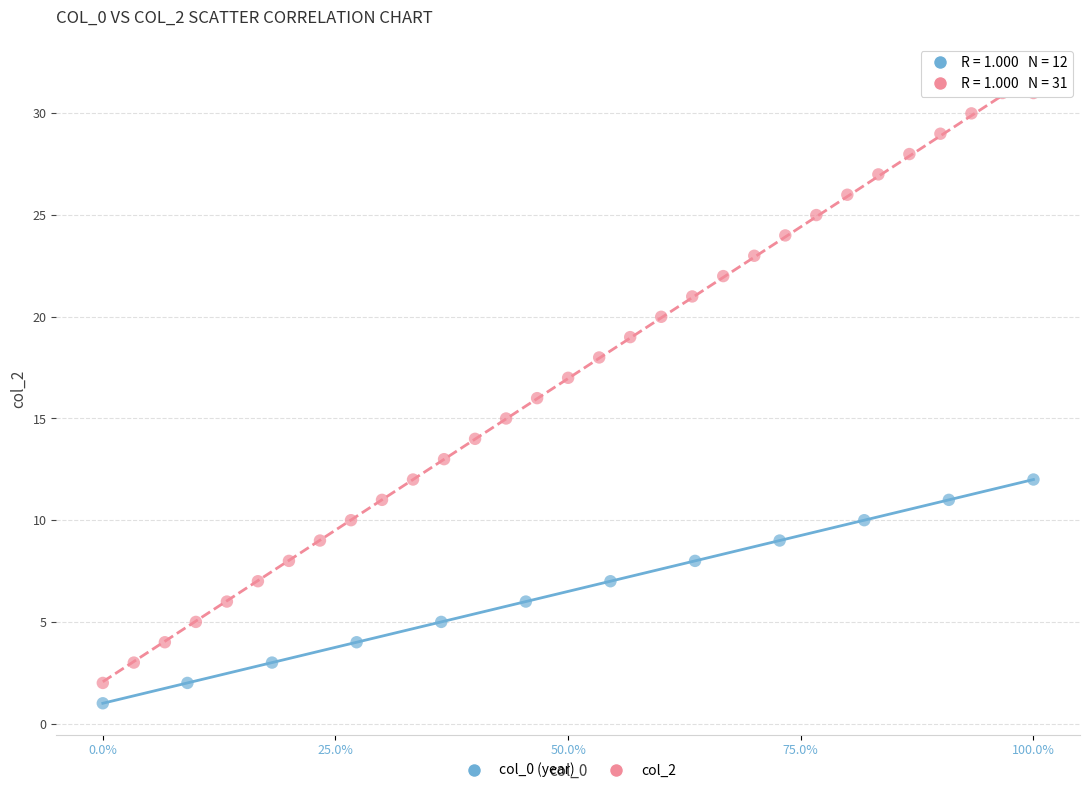

Which series reaches the maximum Y coordinate?

col_2